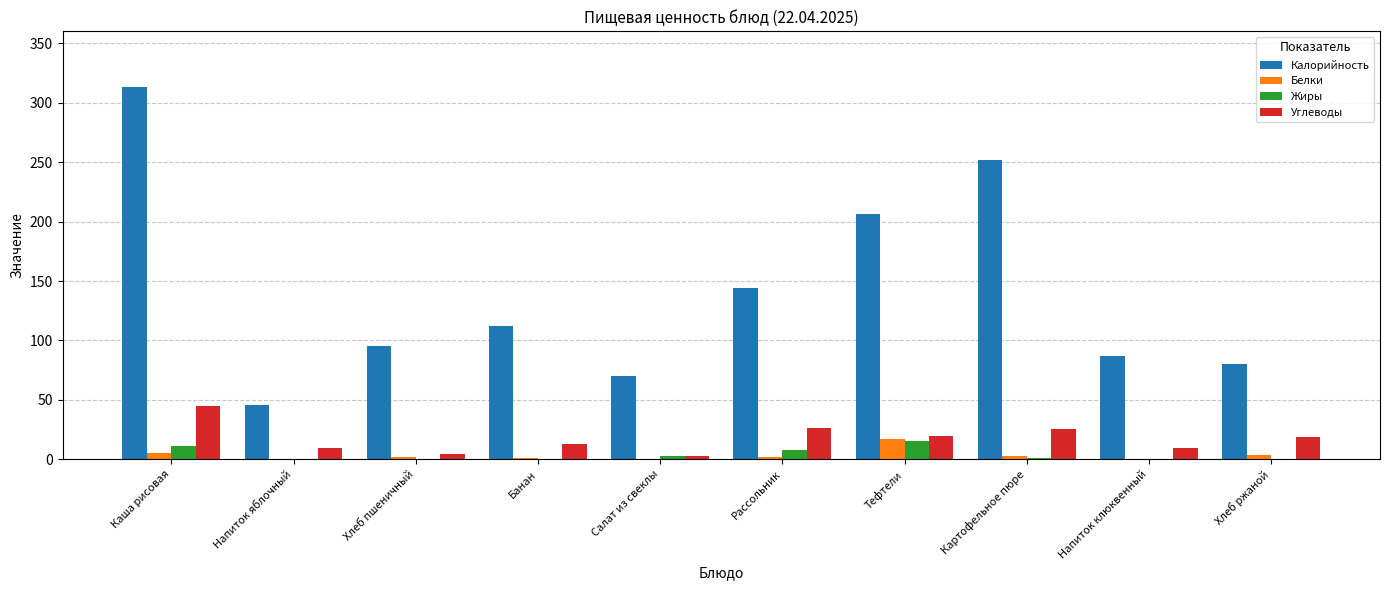

Which series changed the most between Напиток яблочный and Банан?

Калорийность